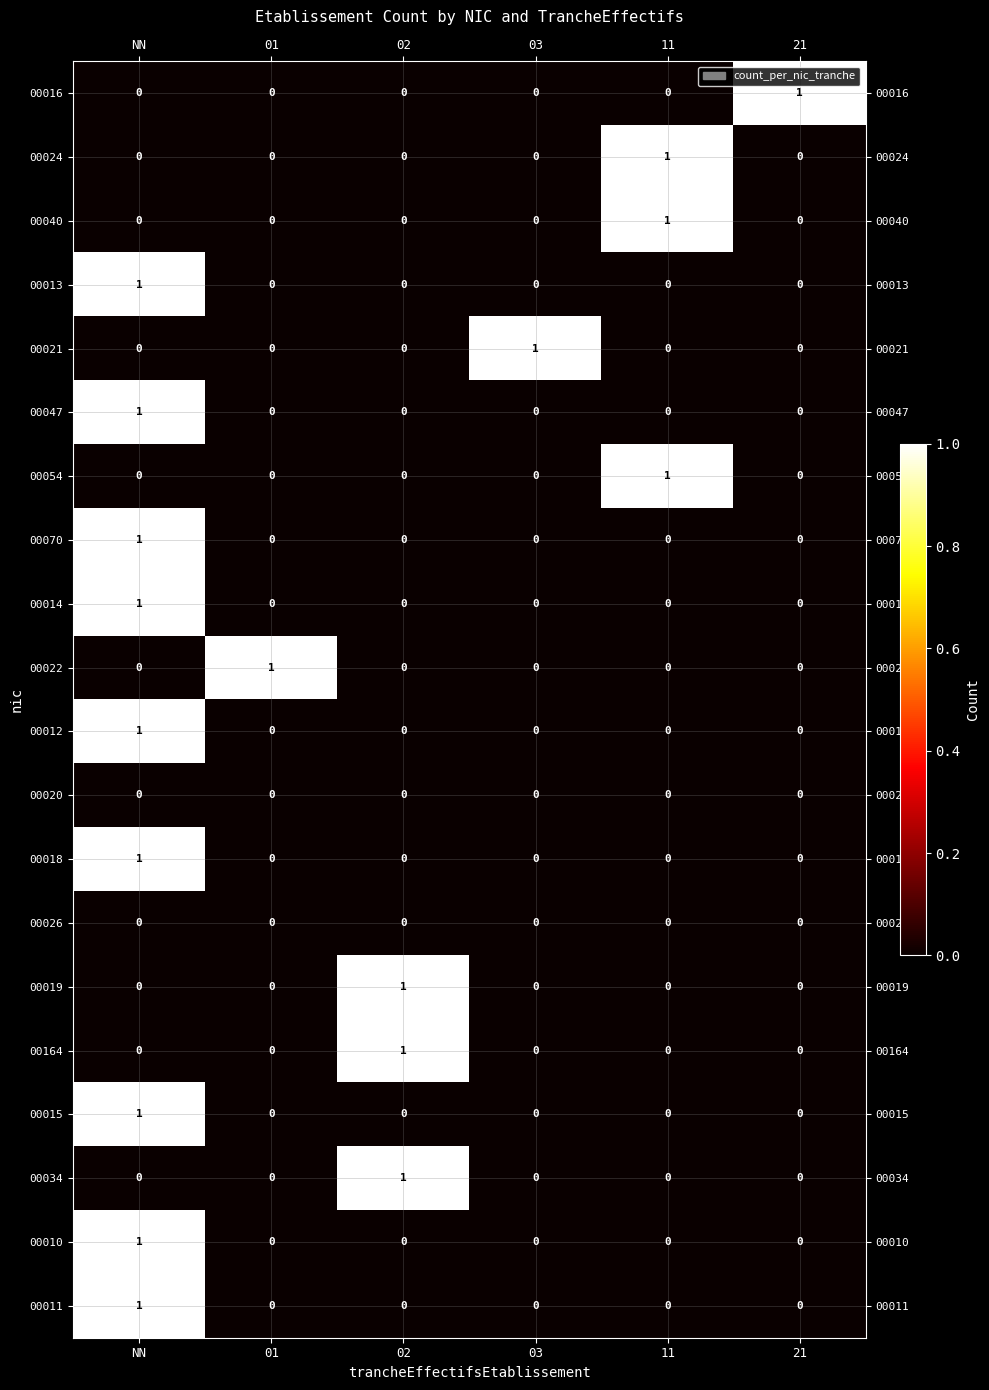

At which category is the sum across all series the highest?

NN